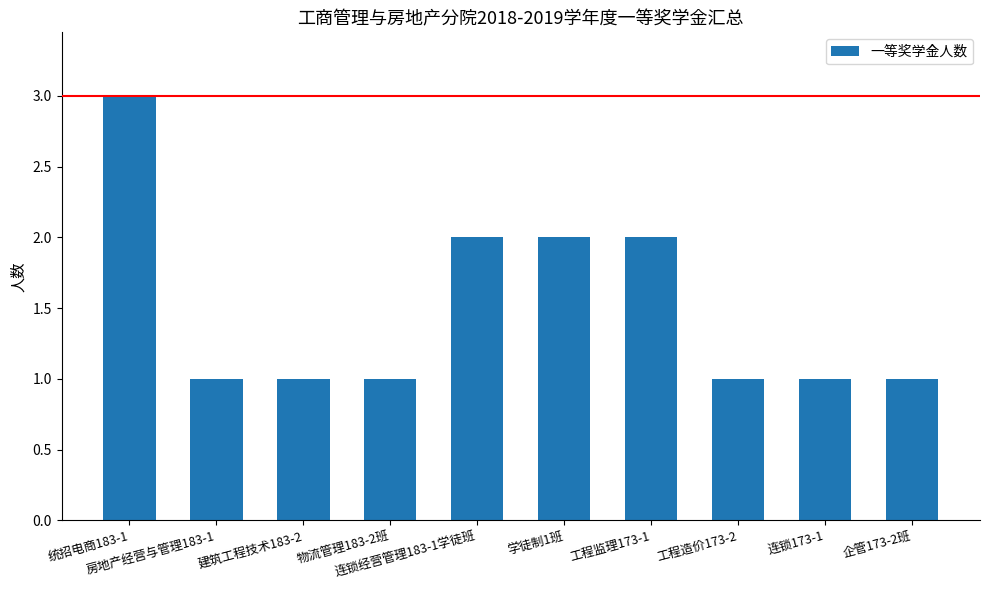

What is the difference between the values at 统招电商183-1 and 连锁173-1?

2